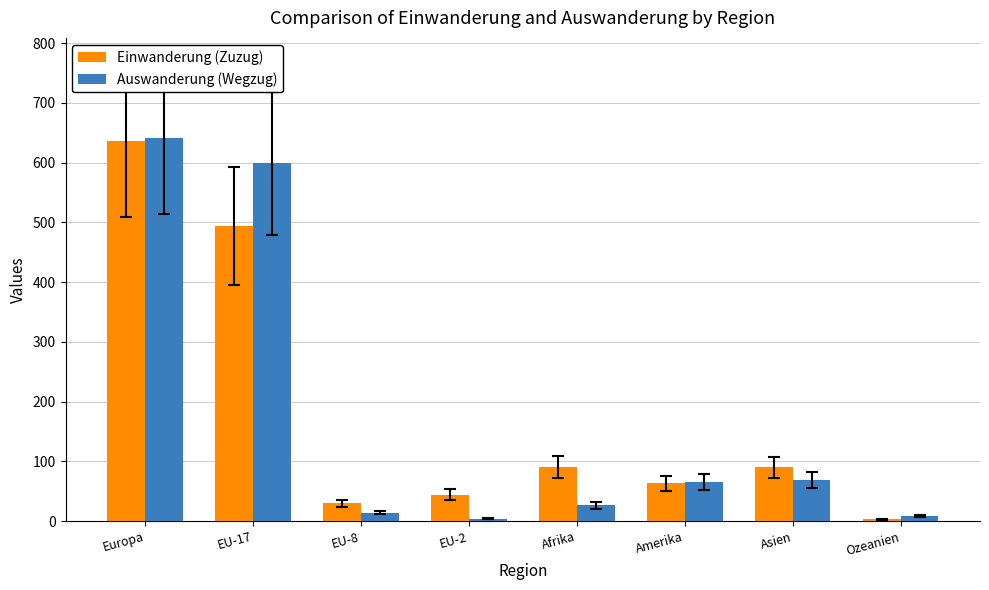

The value of Auswanderung (Wegzug) at Europa is 642. True or false?

True